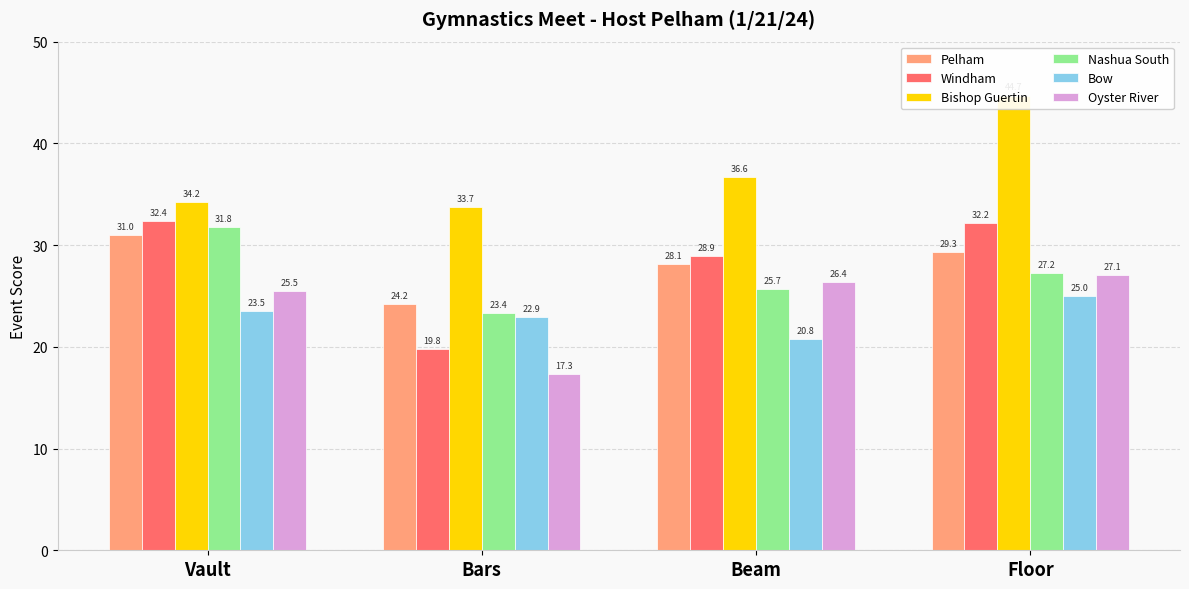

Where is Windham nearest to the value 26?

Beam